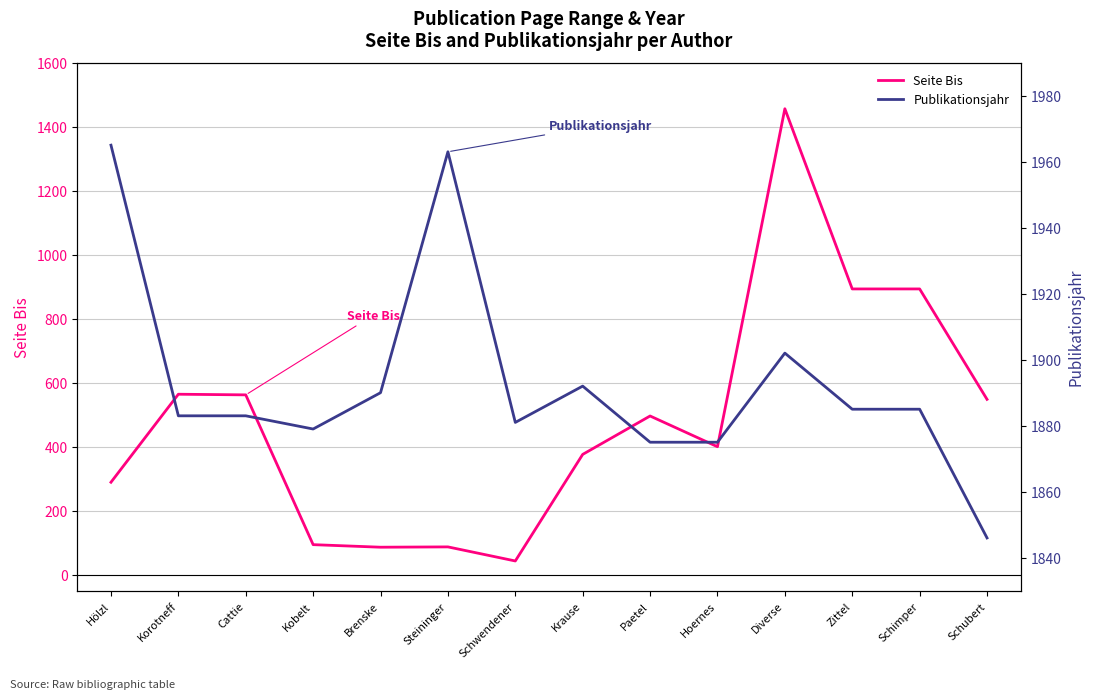

What value does the Publikationsjahr series have at Zittel, to the nearest 5?

1885